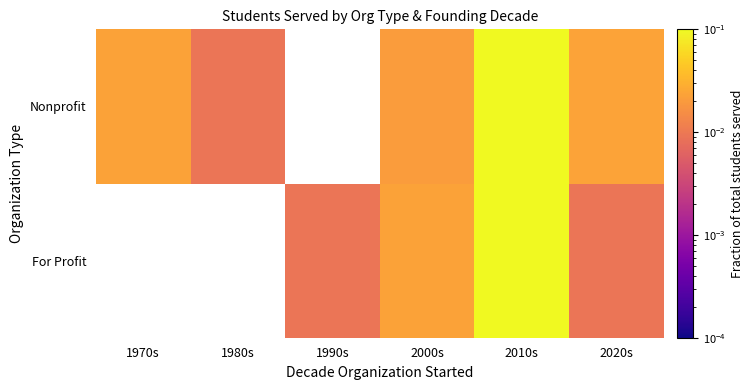

Which label corresponds to the largest value in the chart?

2010s